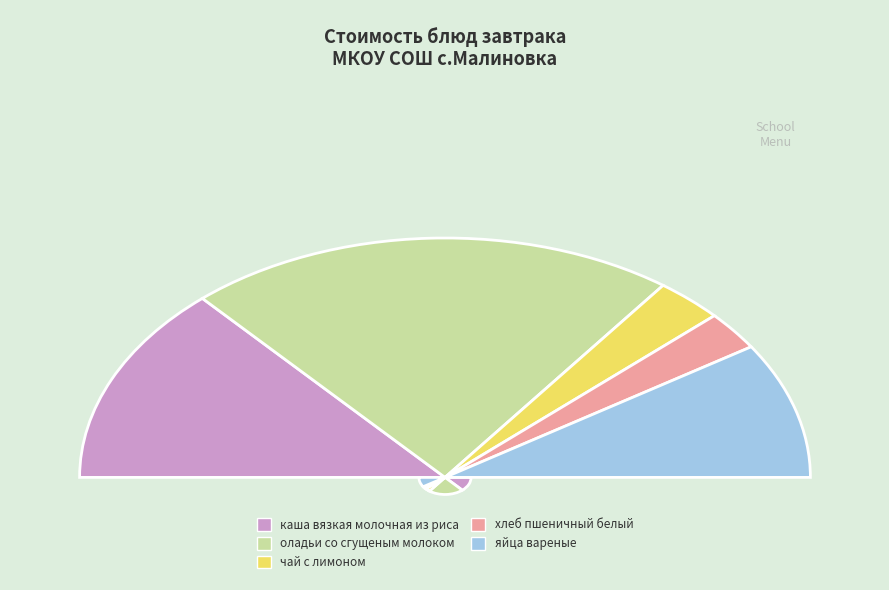

What is the smallest slice in the pie chart?

хлеб пшеничный белый